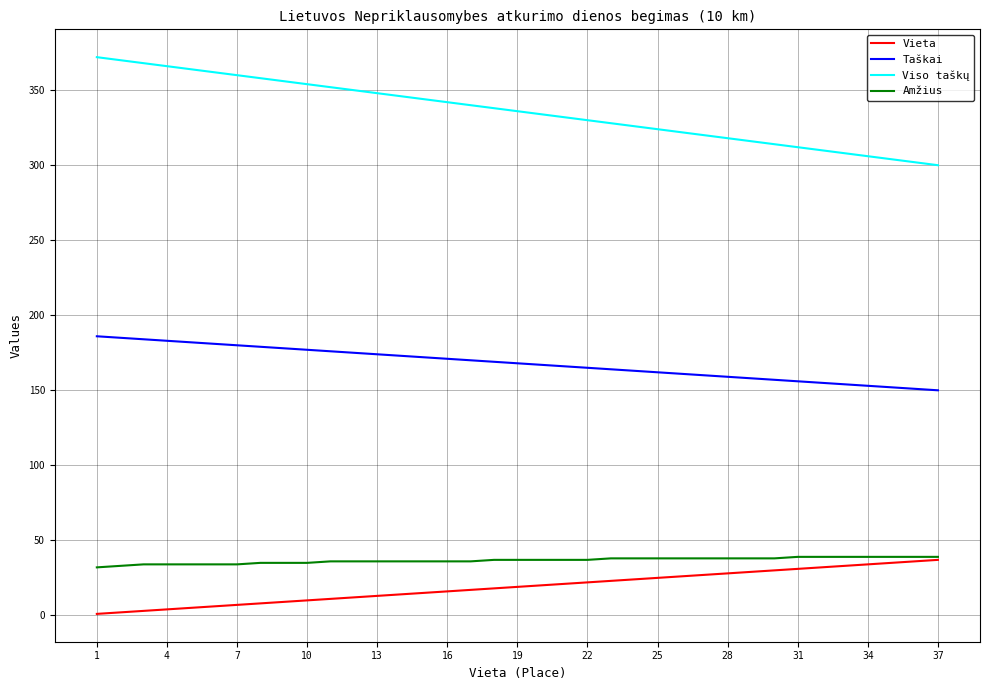

What is the minimum value for Viso taškų?

300